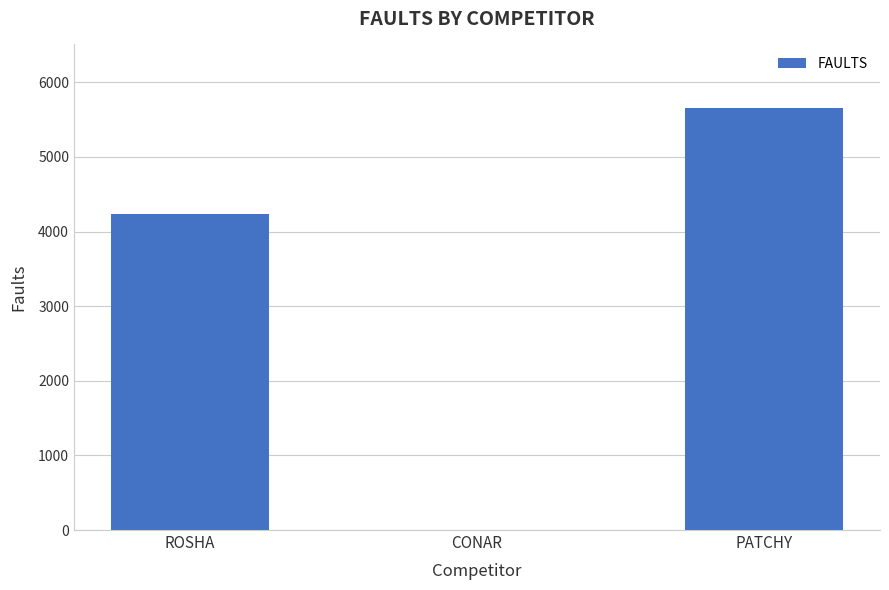

The chart shows a value of 7587 at ROSHA. True or false?

False